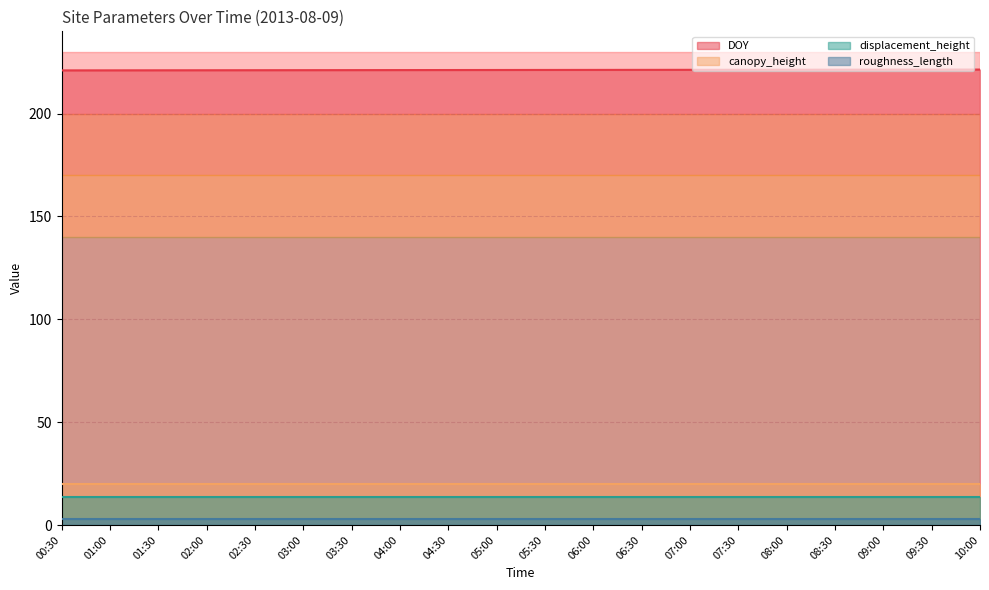

At which category does the chart reach its minimum across all series?

00:30